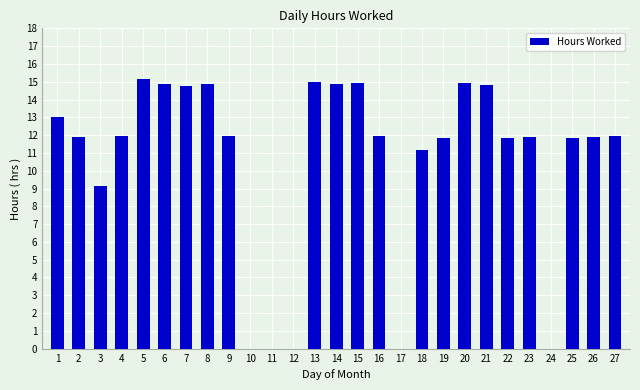

What is the sum of the values at 17 and 15?

14.9